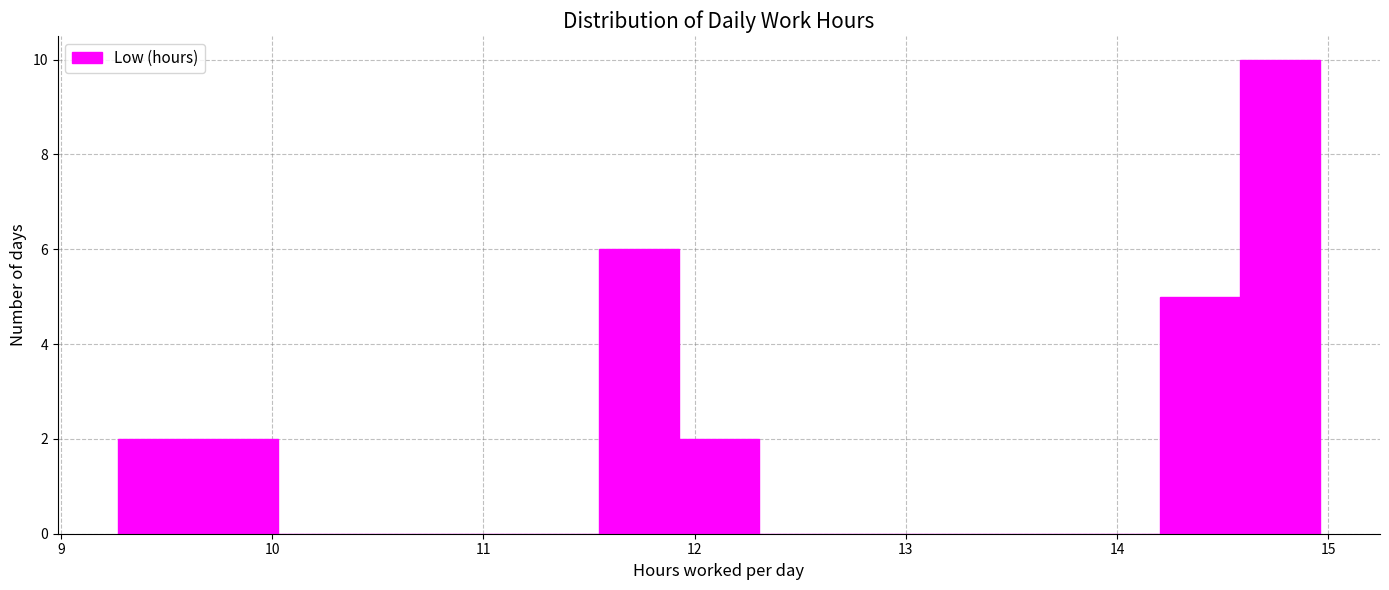

Read against the x-axis, roughly where is the centre of the tallest bar?

14.8